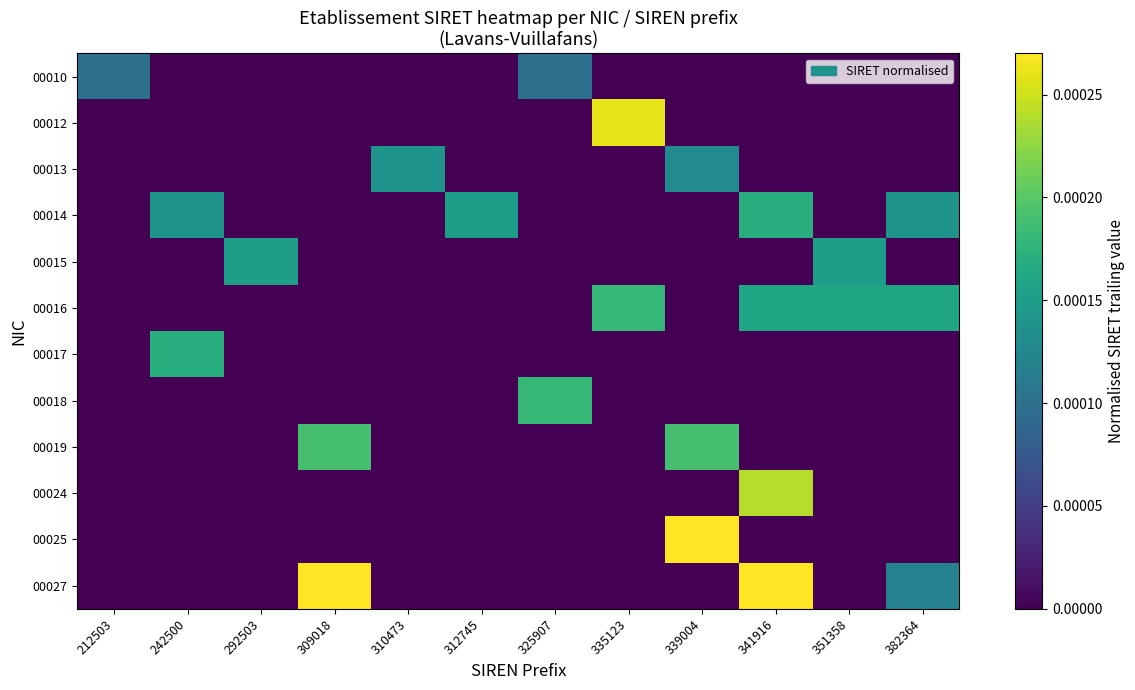

Reading right to left, list all the values displayed in this chart.

00010: 382364=0.0	351358=0.0	341916=0.0	339004=0.0	335123=0.0	325907=0.0	312745=0.0	310473=0.0	309018=0.0	292503=0.0	242500=0.0	212503=0.0
00012: 382364=0.0	351358=0.0	341916=0.0	339004=0.0	335123=0.0	325907=0.0	312745=0.0	310473=0.0	309018=0.0	292503=0.0	242500=0.0	212503=0.0
00013: 382364=0.0	351358=0.0	341916=0.0	339004=0.0	335123=0.0	325907=0.0	312745=0.0	310473=0.0	309018=0.0	292503=0.0	242500=0.0	212503=0.0
00014: 382364=0.0	351358=0.0	341916=0.0	339004=0.0	335123=0.0	325907=0.0	312745=0.0	310473=0.0	309018=0.0	292503=0.0	242500=0.0	212503=0.0
00015: 382364=0.0	351358=0.0	341916=0.0	339004=0.0	335123=0.0	325907=0.0	312745=0.0	310473=0.0	309018=0.0	292503=0.0	242500=0.0	212503=0.0
00016: 382364=0.0	351358=0.0	341916=0.0	339004=0.0	335123=0.0	325907=0.0	312745=0.0	310473=0.0	309018=0.0	292503=0.0	242500=0.0	212503=0.0
00017: 382364=0.0	351358=0.0	341916=0.0	339004=0.0	335123=0.0	325907=0.0	312745=0.0	310473=0.0	309018=0.0	292503=0.0	242500=0.0	212503=0.0
00018: 382364=0.0	351358=0.0	341916=0.0	339004=0.0	335123=0.0	325907=0.0	312745=0.0	310473=0.0	309018=0.0	292503=0.0	242500=0.0	212503=0.0
00019: 382364=0.0	351358=0.0	341916=0.0	339004=0.0	335123=0.0	325907=0.0	312745=0.0	310473=0.0	309018=0.0	292503=0.0	242500=0.0	212503=0.0
00024: 382364=0.0	351358=0.0	341916=0.0	339004=0.0	335123=0.0	325907=0.0	312745=0.0	310473=0.0	309018=0.0	292503=0.0	242500=0.0	212503=0.0
00025: 382364=0.0	351358=0.0	341916=0.0	339004=0.0	335123=0.0	325907=0.0	312745=0.0	310473=0.0	309018=0.0	292503=0.0	242500=0.0	212503=0.0
00027: 382364=0.0	351358=0.0	341916=0.0	339004=0.0	335123=0.0	325907=0.0	312745=0.0	310473=0.0	309018=0.0	292503=0.0	242500=0.0	212503=0.0